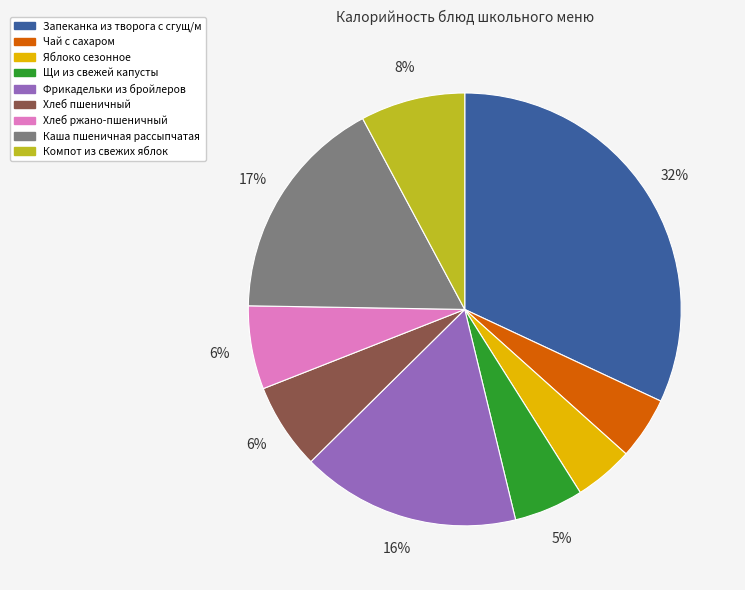

Is there any slice that represents more than half of the pie?

No